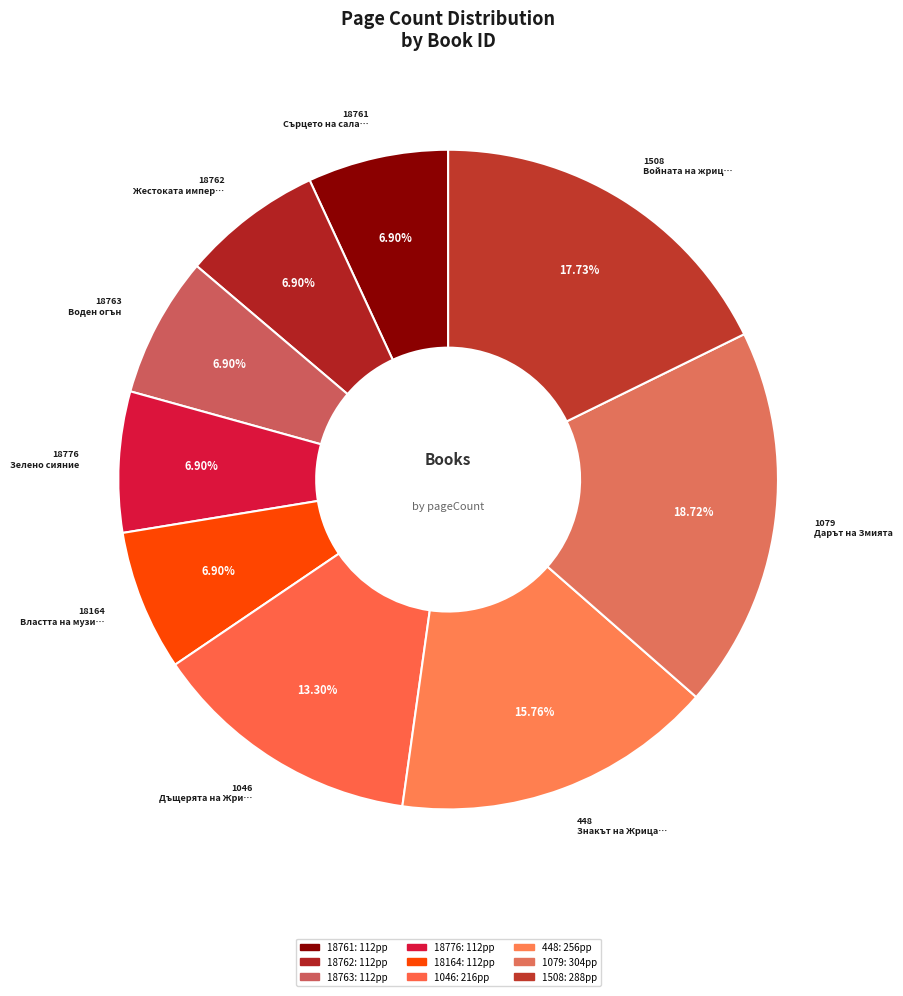

What percentage is the 18762 slice, to the nearest percent?

7%